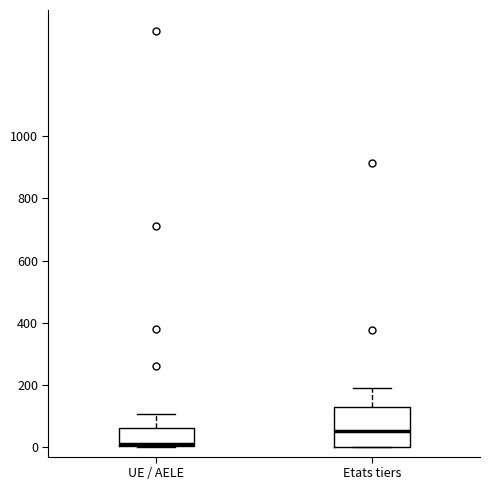

Which box has the lowest median line?

UE / AELE